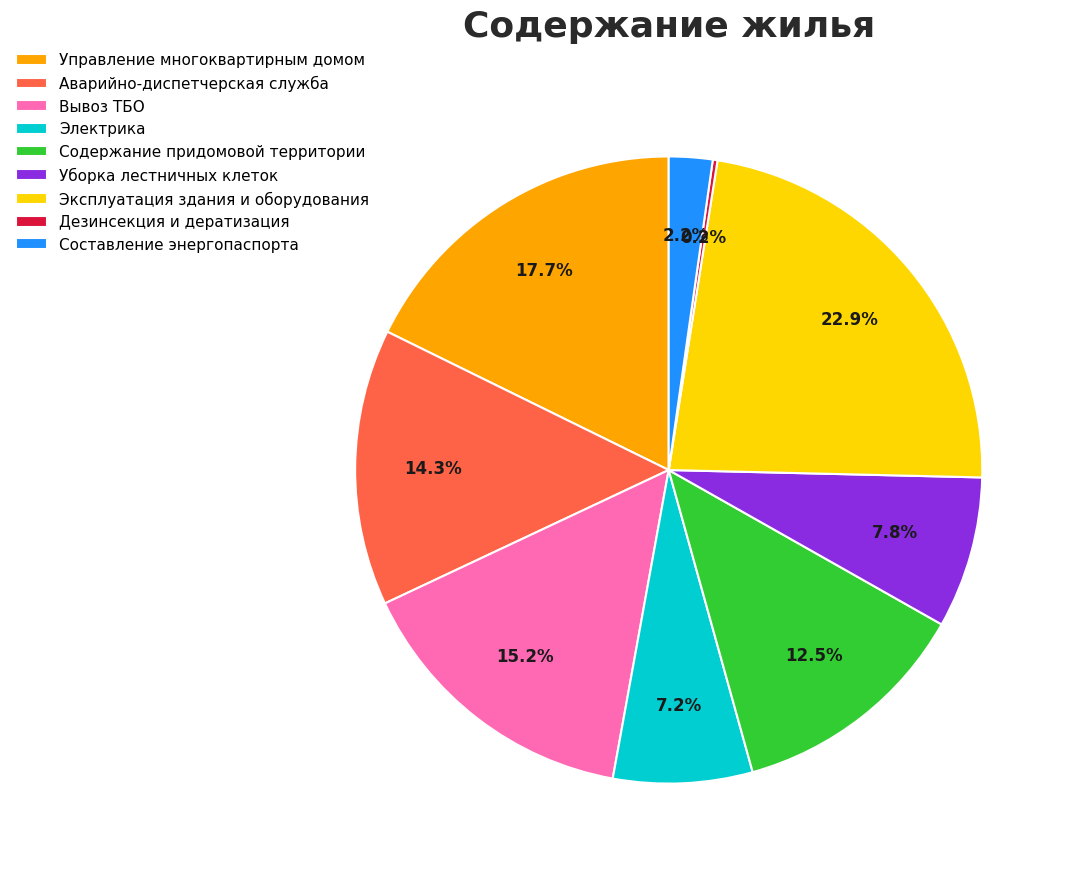

Between Составление энергопаспорта and Уборка лестничных клеток, which is larger?

Уборка лестничных клеток